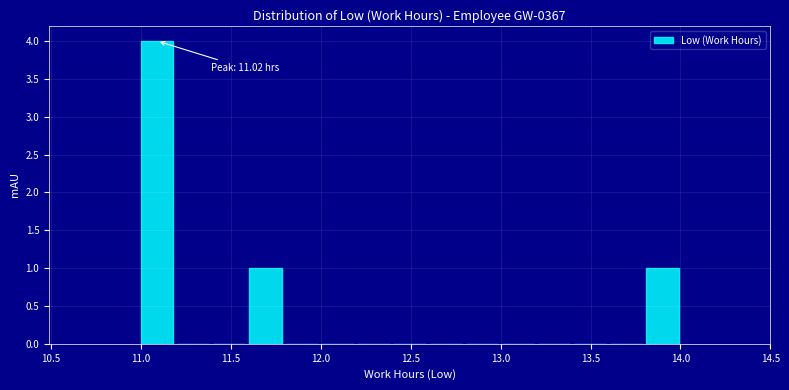

Which range on the x-axis has the tallest bar?

11.0 to 11.2